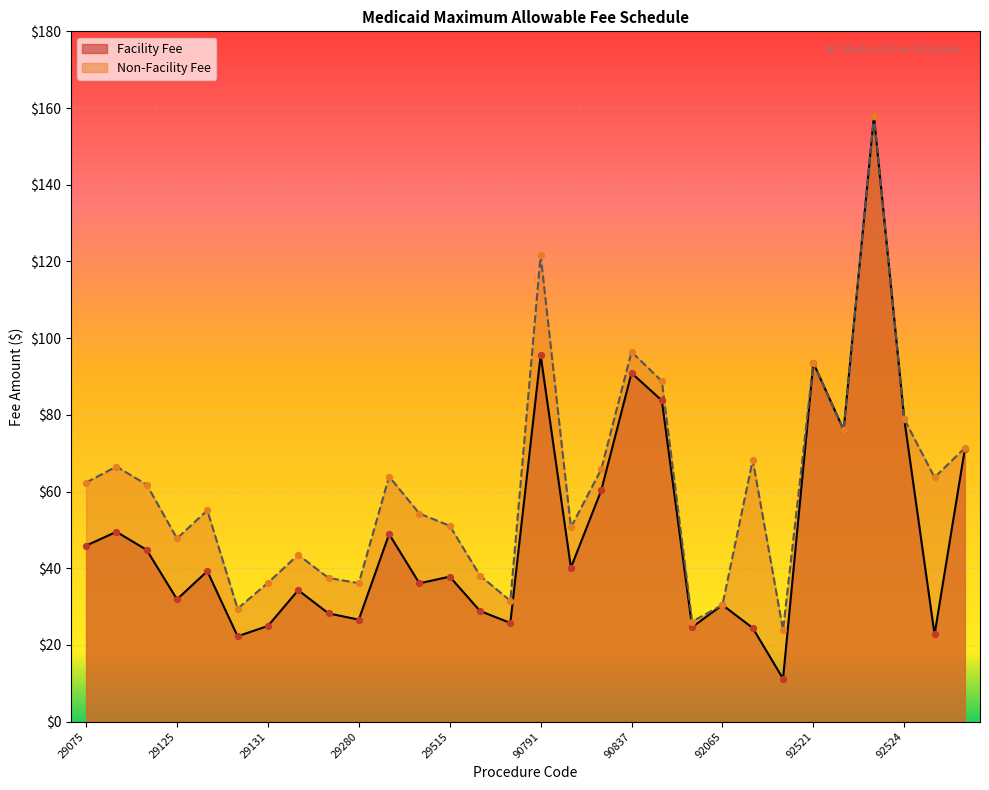

What is the total value across all series at 92065?

60.9